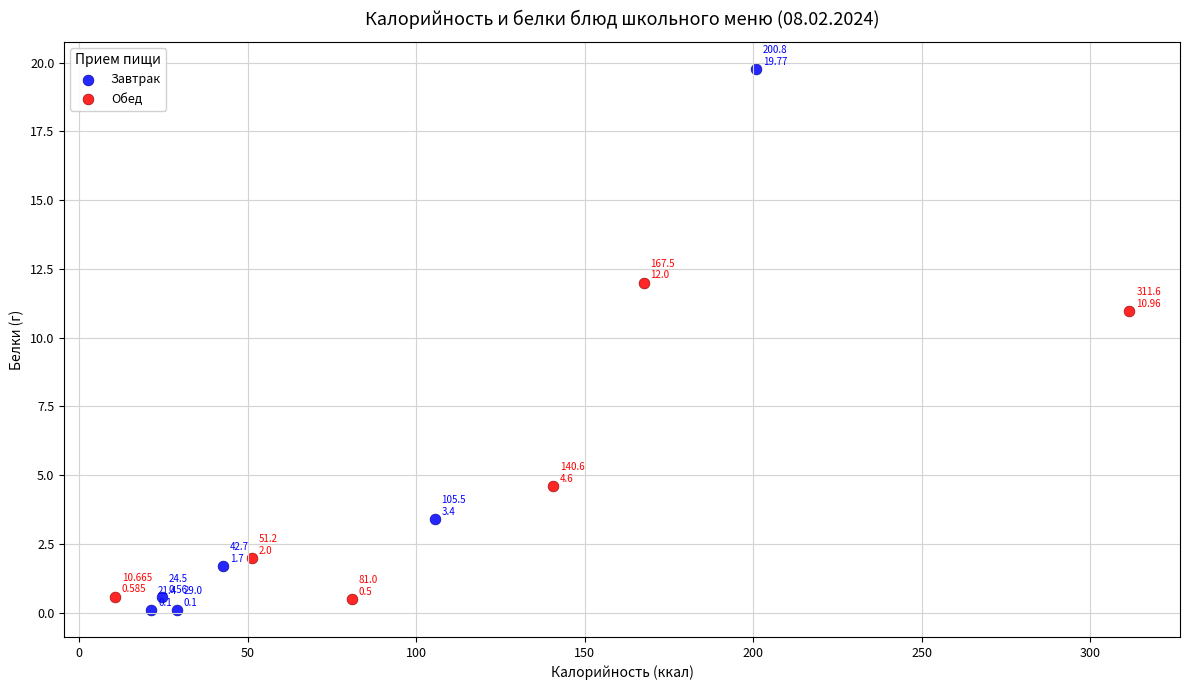

Which series has the widest spread of Y values?

Завтрак